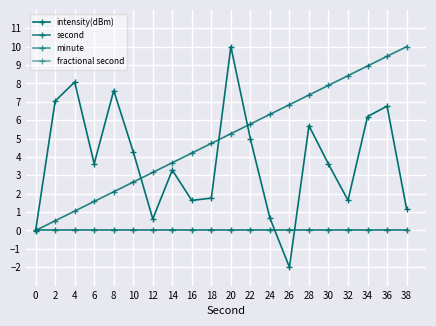

Where do fractional second and intensity(dBm) first cross each other?

0 and 2